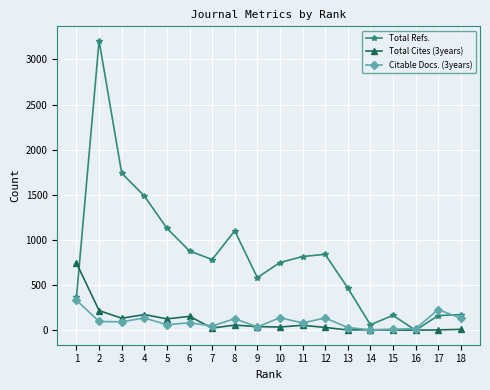

How many distinct data groups are displayed?

3